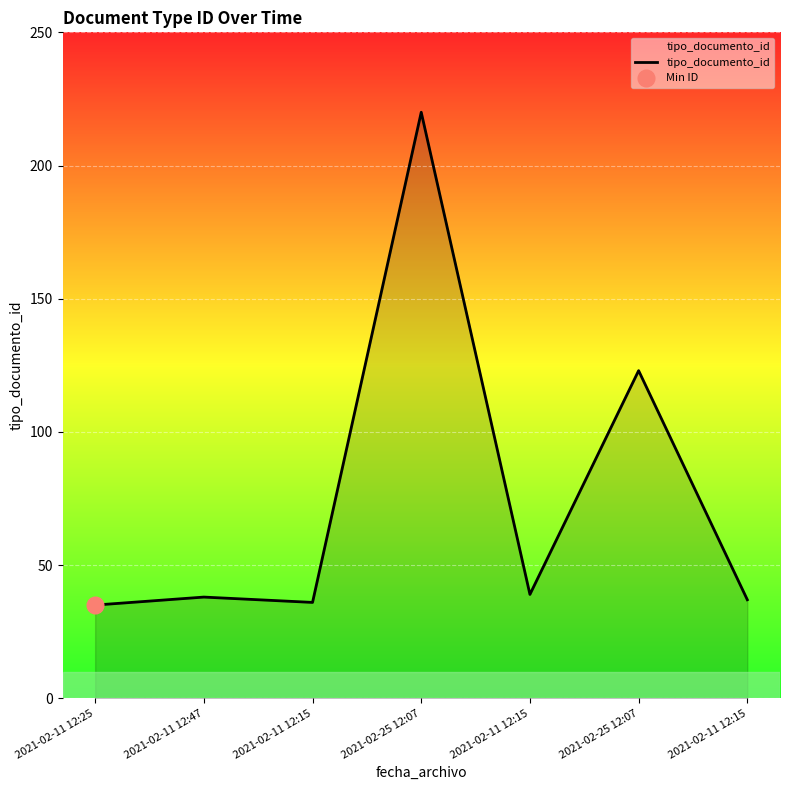

What is the minimum value shown in the chart?

35